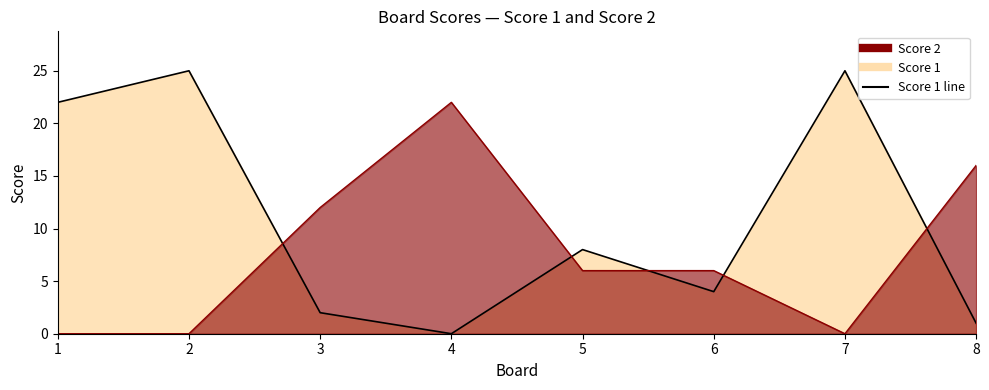

How many intersections are there between Score 2 and Score 1?

5